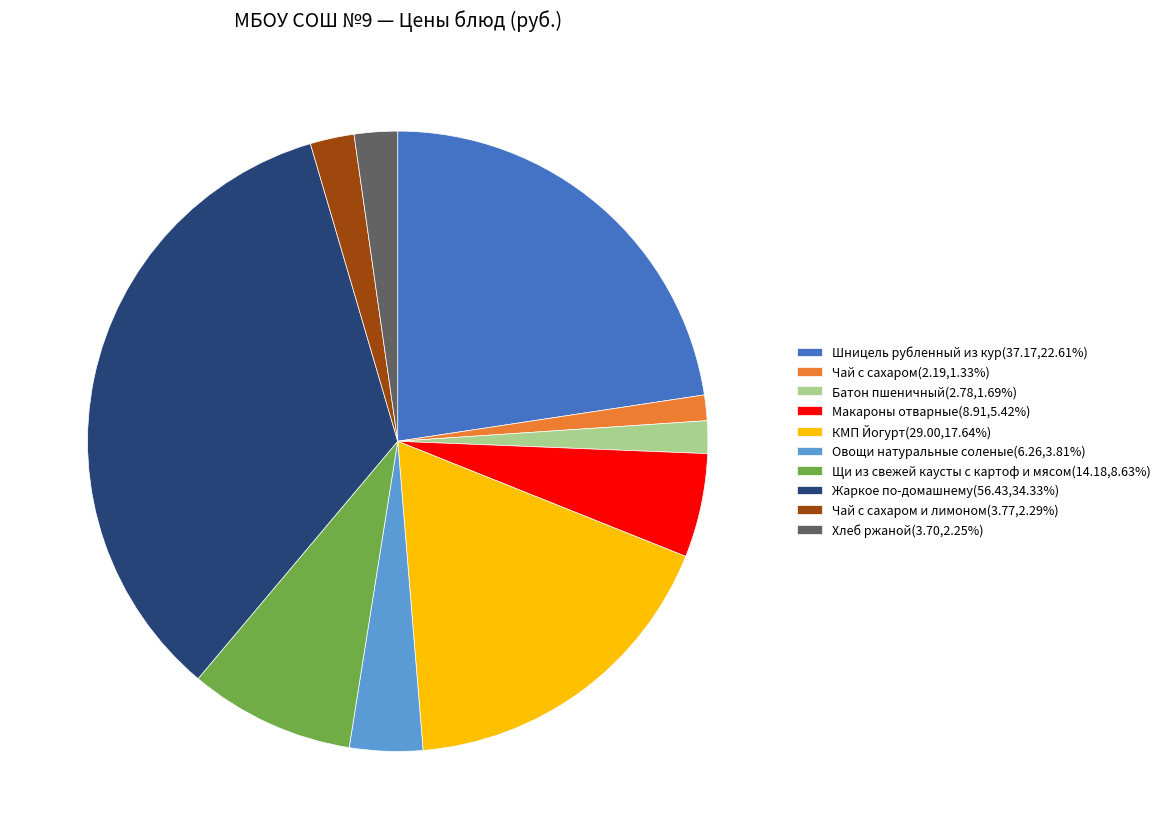

Is there any slice that represents more than half of the pie?

No